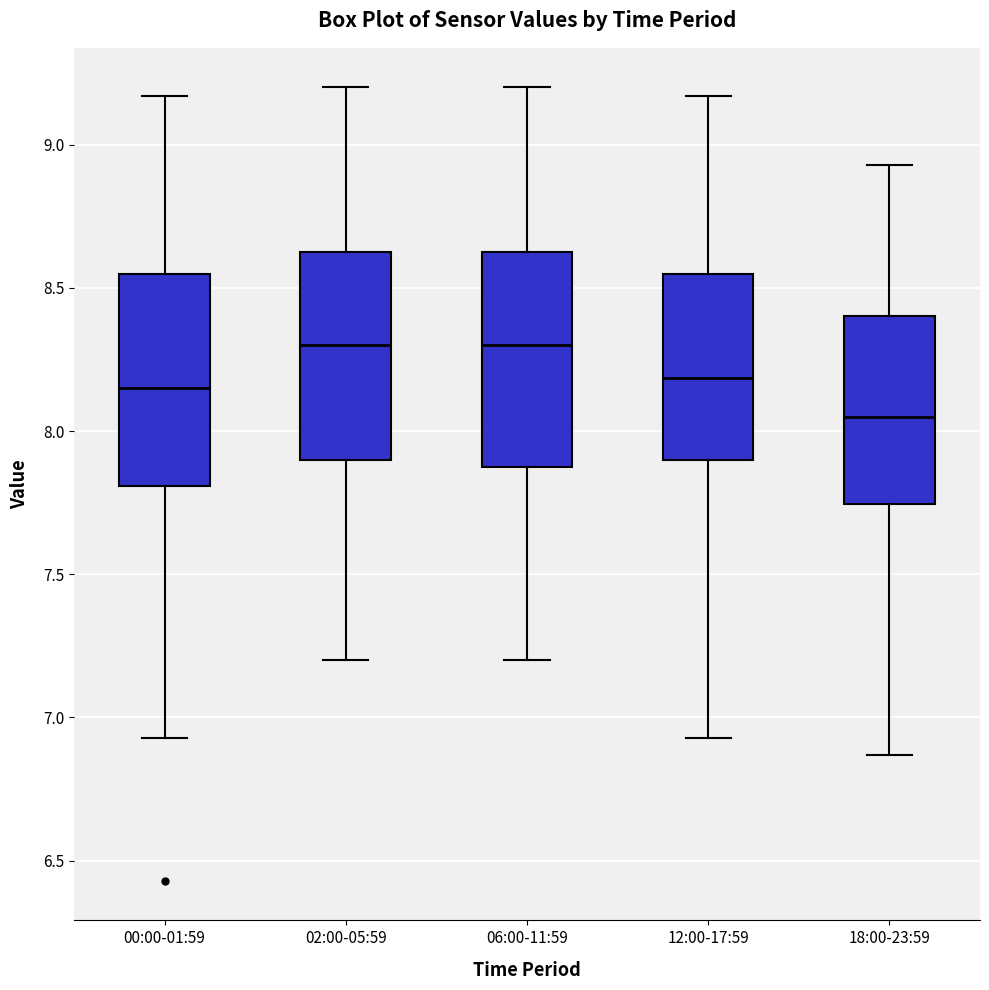

Where does the upper whisker of the box for 18:00-23:59 end on the y-axis? The values are not printed on the chart, so give them approximately, as read against the axis.

8.95